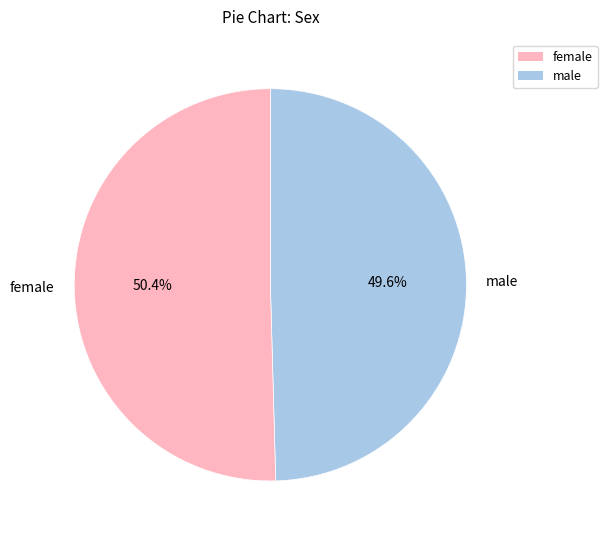

To the nearest percent, what percentage of the pie is male?

50%